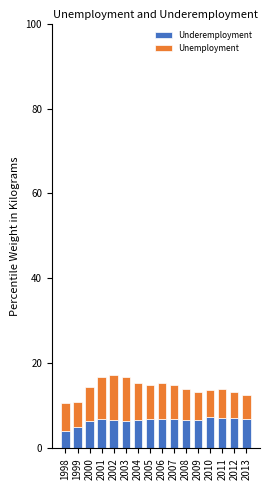

The Underemployment series shows 7.1 at 2012. True or false?

True